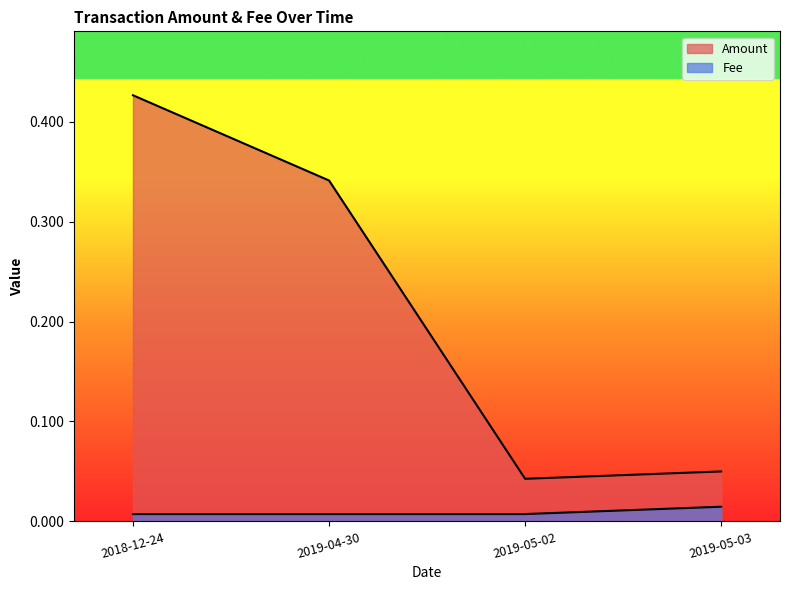

At which label does Fee reach its minimum?

2018-12-24